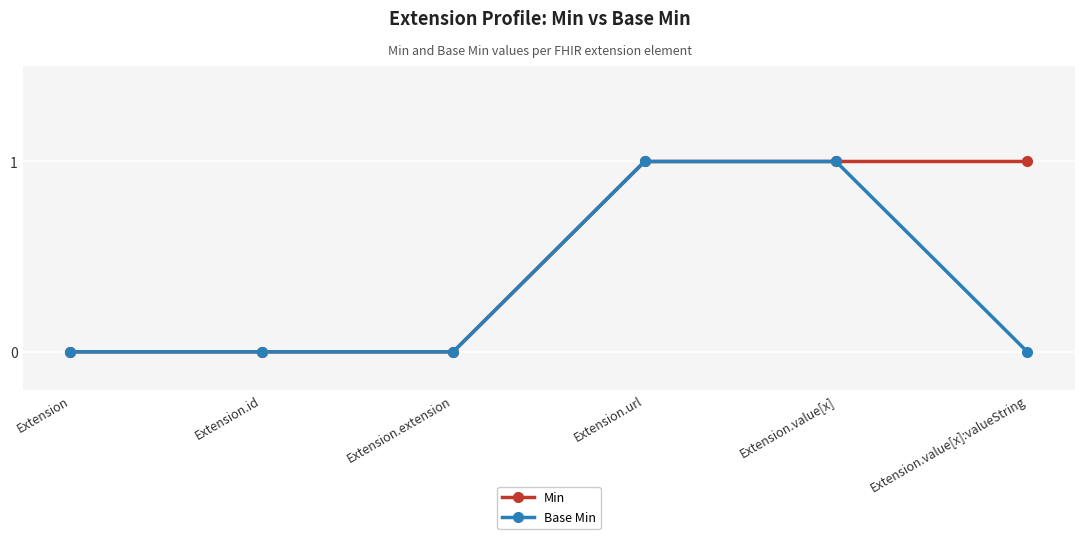

What is the difference between the maximum and minimum values in the Min series?

1